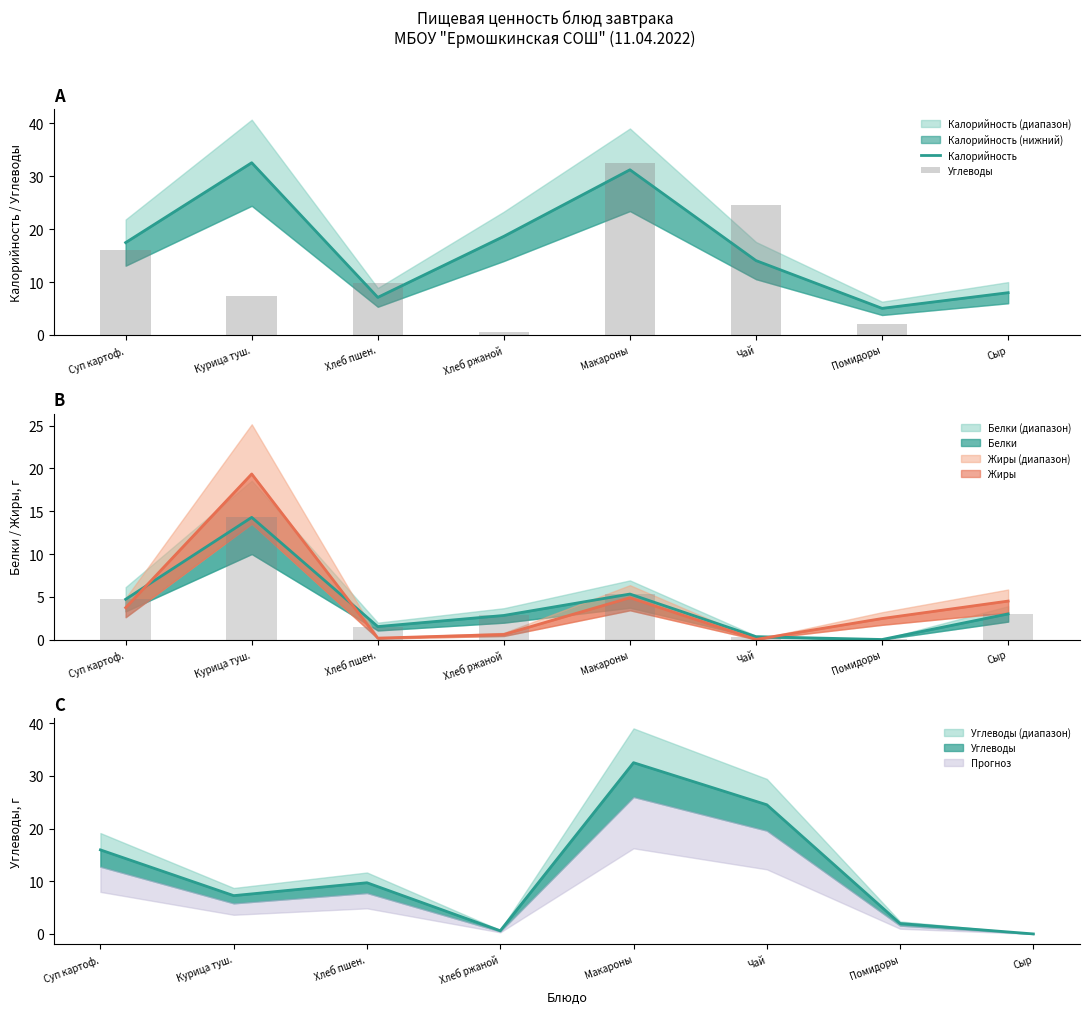

Is the value of Углеводы at Помидоры greater than the value of Калорийность at Макароны?

No